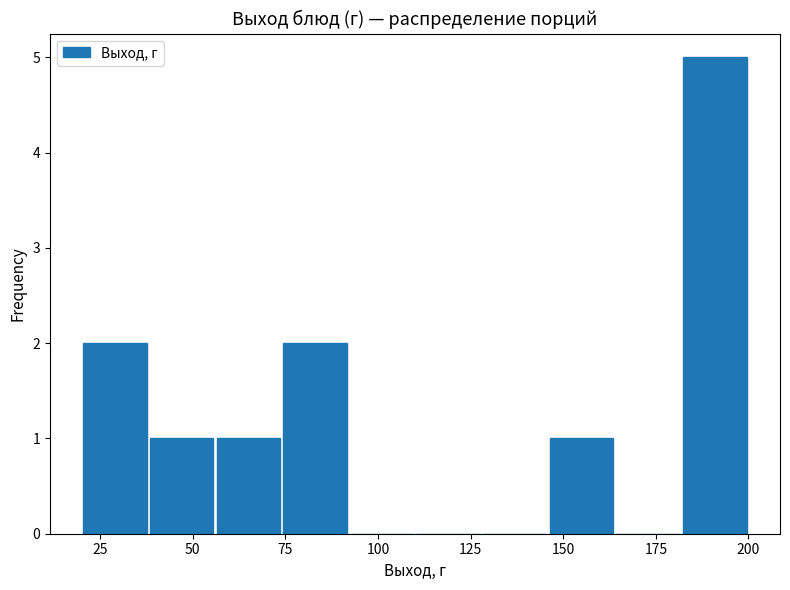

Around what value on the x-axis is the tallest bar? Give the approximate position of its centre, as read against the axis.

190